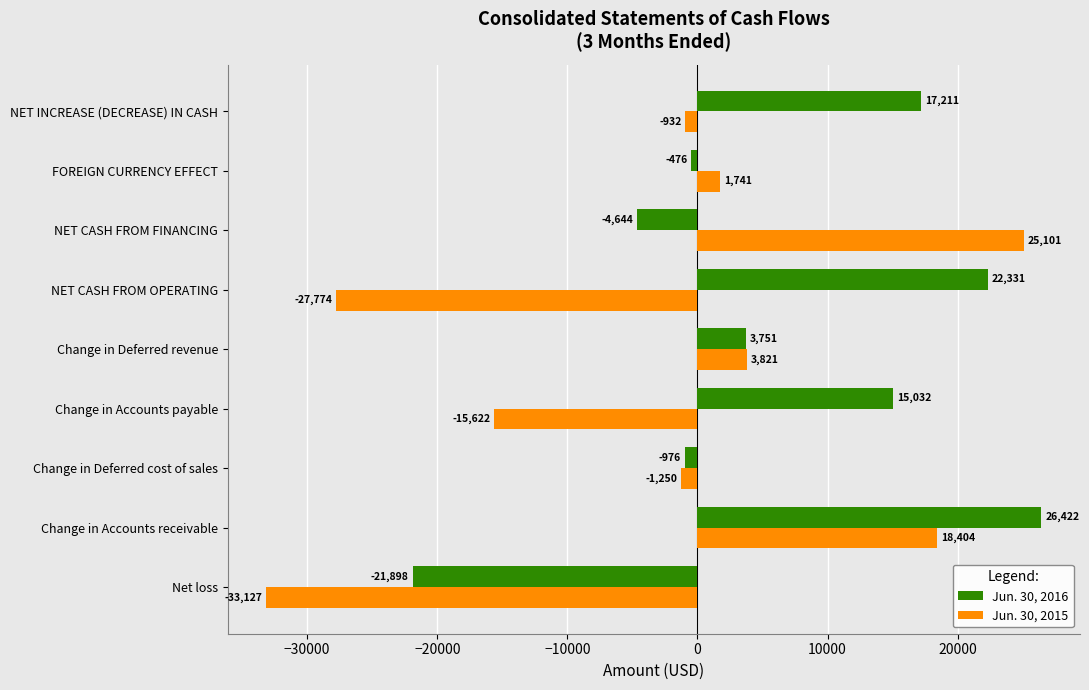

How many values in Jun. 30, 2016 are below zero?

4